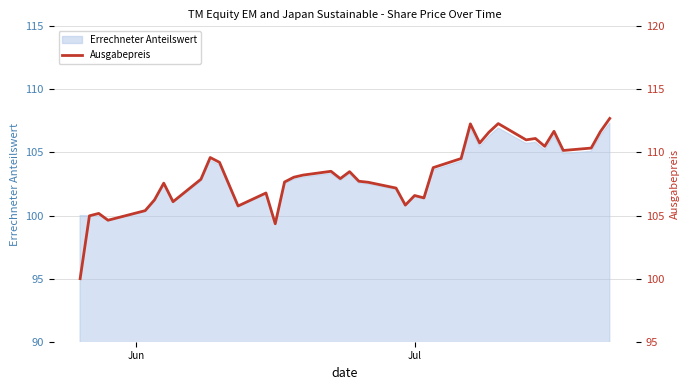

Reading right to left, list all the values displayed in this chart.

112.7	111.7	110.3	110.2	111.7	110.5	111.1	111.0	112.3	111.6	110.8	112.3	109.5	108.8	106.4	106.6	105.8	107.2	107.6	107.7	108.5	107.9	108.5	108.2	108.0	107.7	104.3	106.8	105.8	109.2	109.6	107.9	106.1	107.6	106.2	105.4	104.6	105.2	105.0	100.0